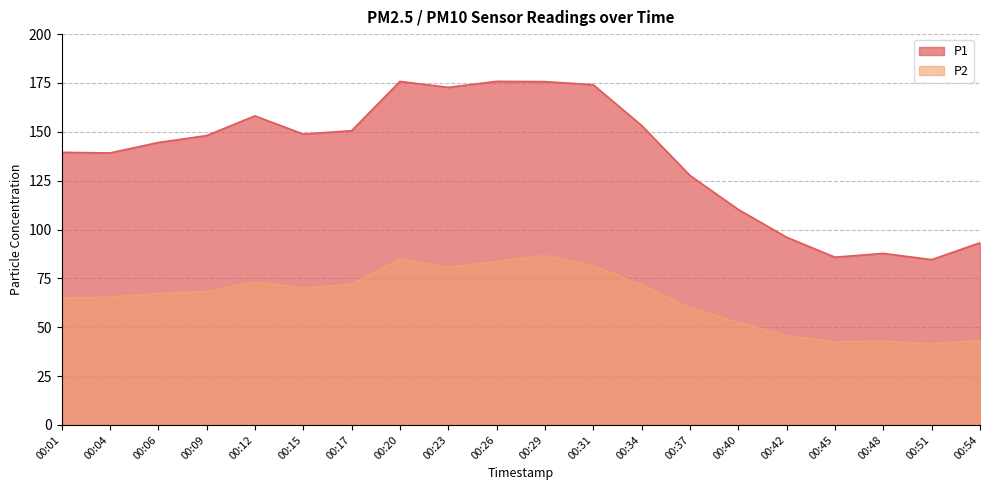

Where is P1 nearest to the value 130?

00:37